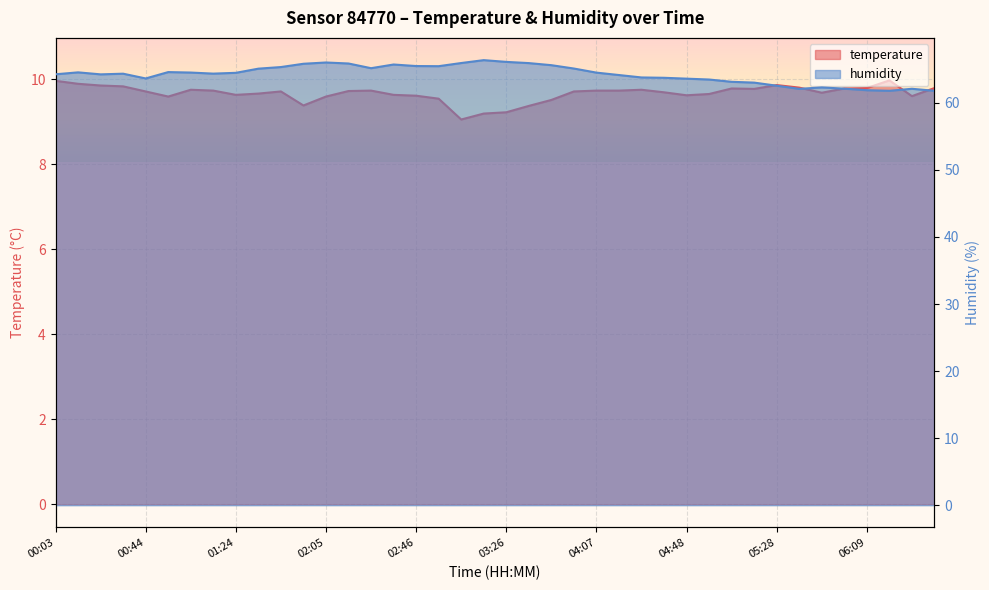

What are all the series names shown in the legend?

temperature, humidity